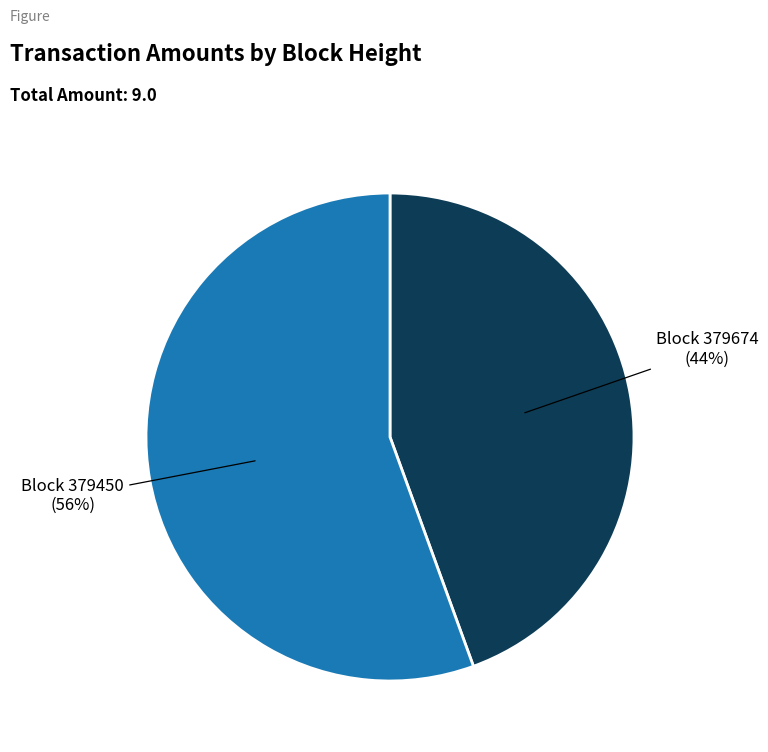

To the nearest percent, what is the average slice percentage?

50%